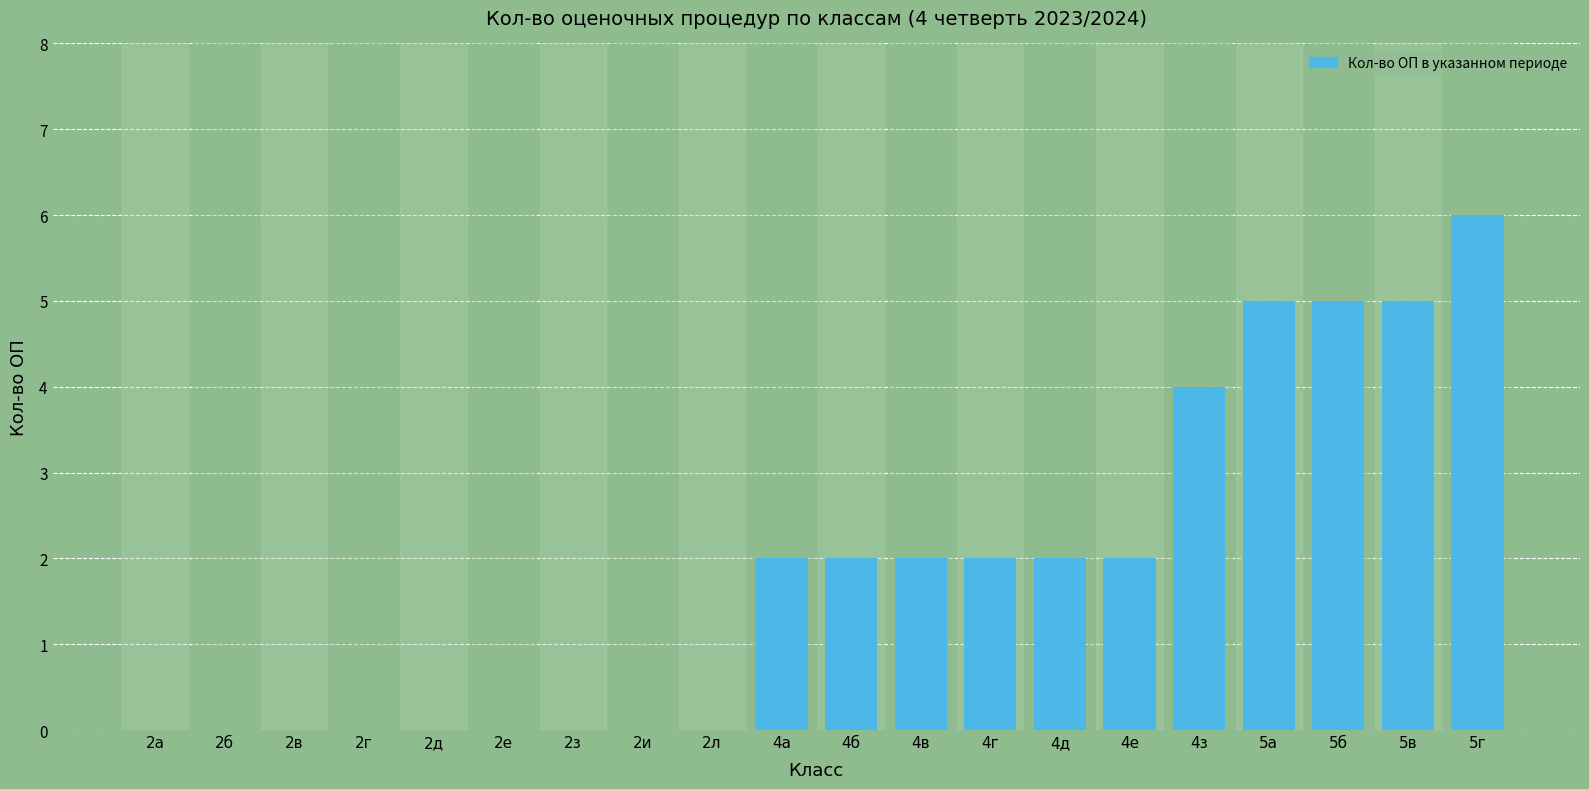

True or false: the data shows 2 at 4а.

True